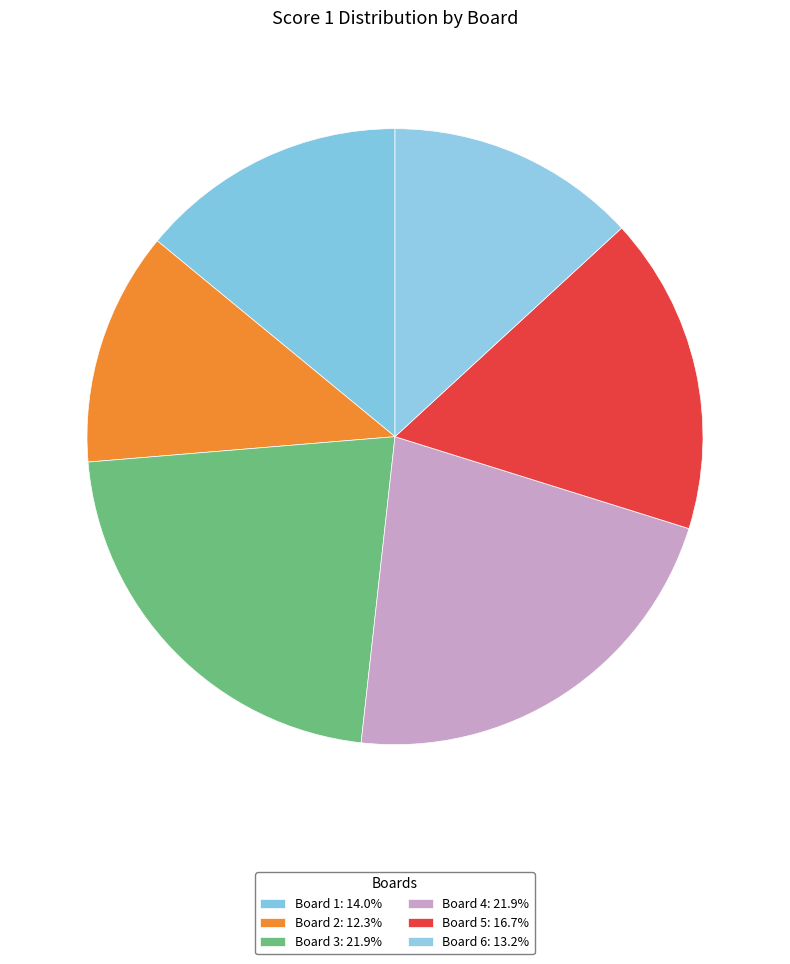

Which slice is the largest?

Board 3